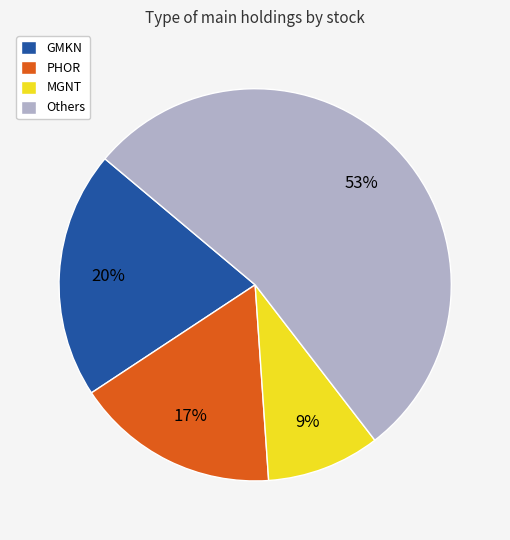

Which has a higher value, Others or PHOR?

Others